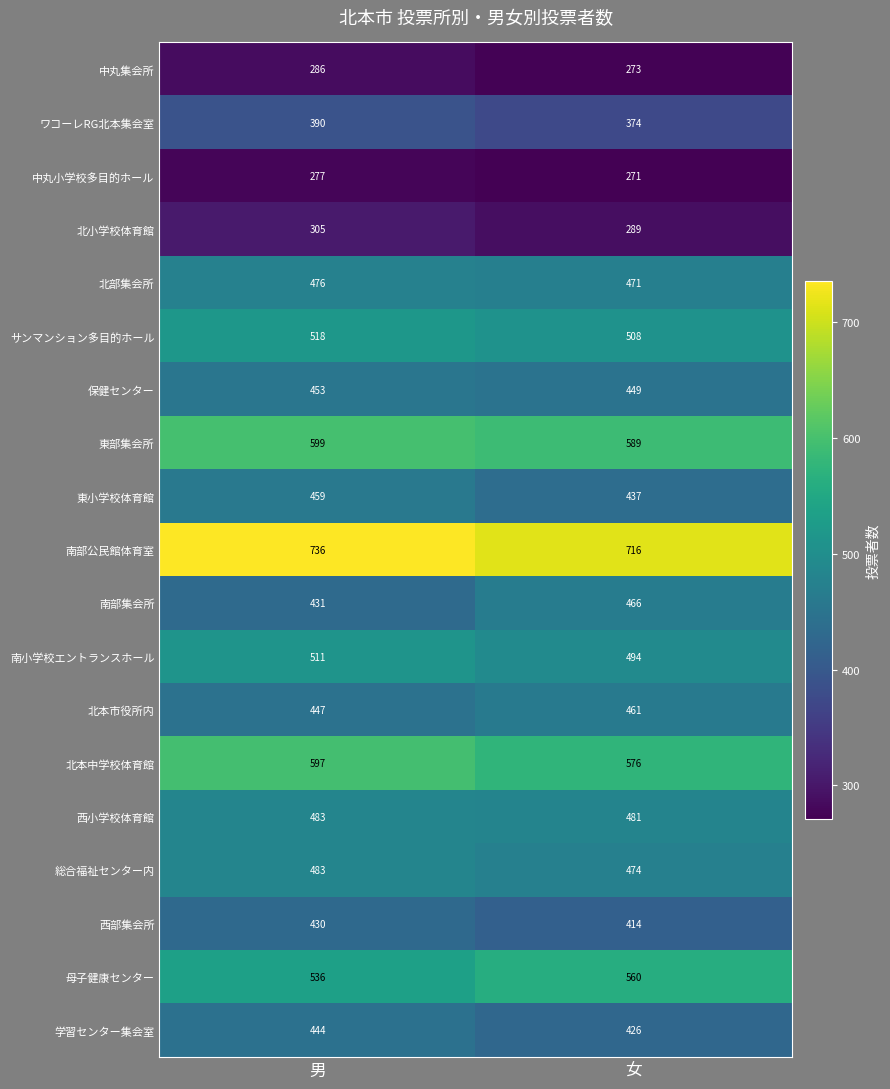

What is the sum of the 北本市役所内 values at 女 and 男?

908